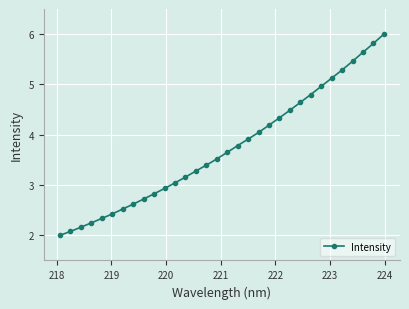

What is the greatest value displayed?

6.0